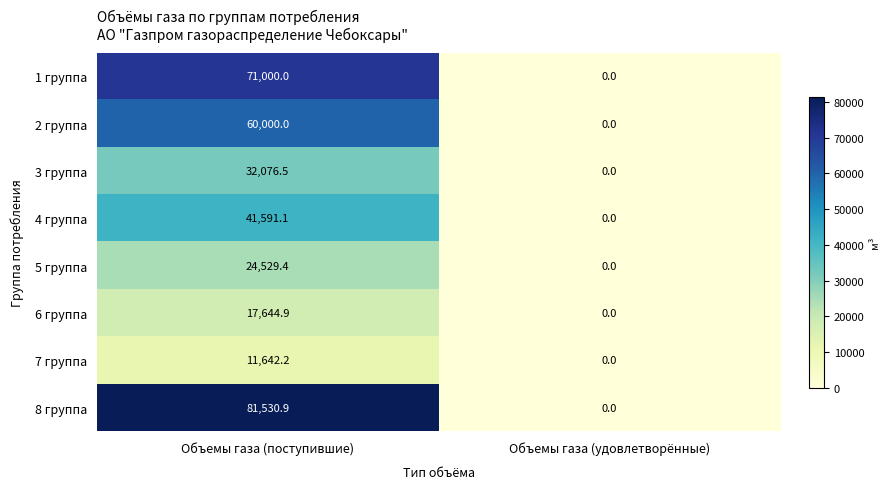

How many series are shown in this chart?

8